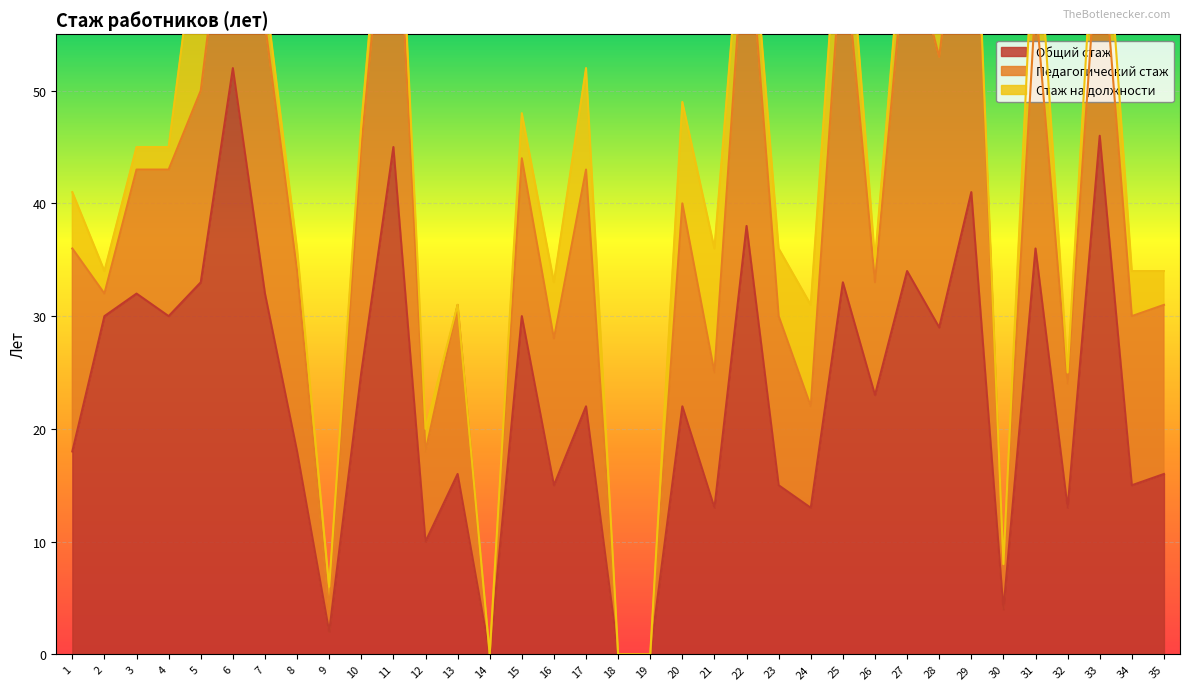

True or false: Педагогический стаж and Общий стаж intersect in this chart.

False